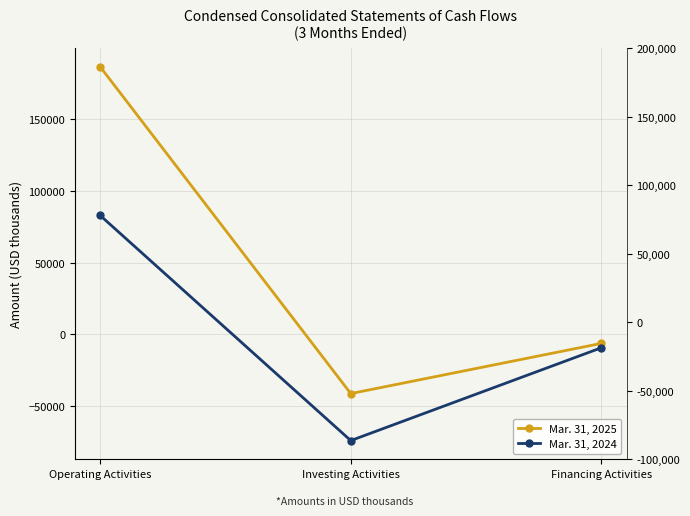

At which category is the sum across all series the highest?

Operating Activities